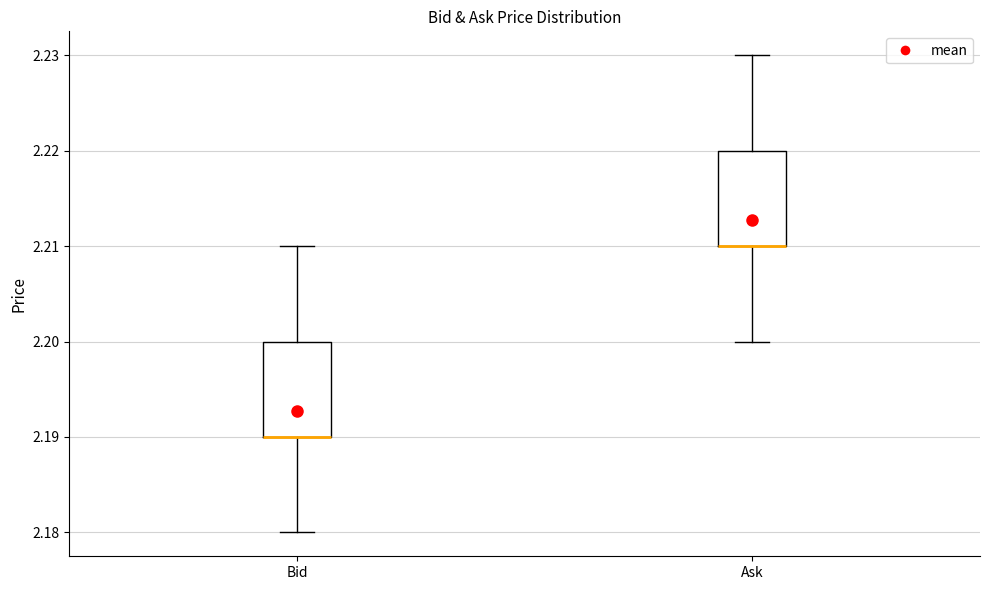

Reading left to right, transcribe this box plot: for each box, give where its median line is, the range the box spans, and where its two whiskers end, as read against the y-axis. The values are not printed on the chart, so give them approximately, as read against the axis.

Bid: median 2.19 (drawn on the box's lower edge), box 2.19 to 2.20, whiskers 2.18 to 2.21
Ask: median 2.21 (drawn on the box's lower edge), box 2.21 to 2.22, whiskers 2.20 to 2.23